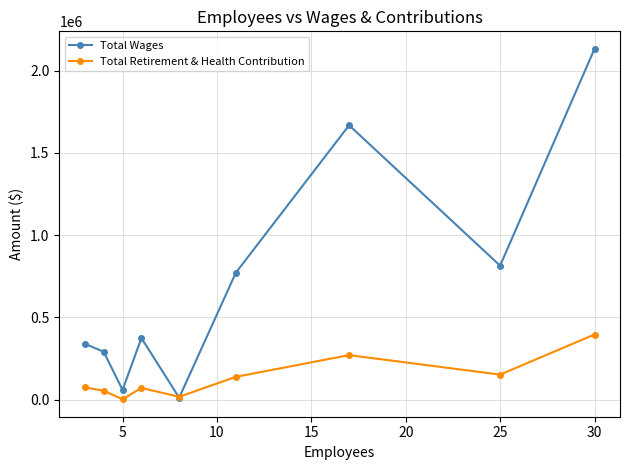

At how many categories does at least one series exceed 547396?

4